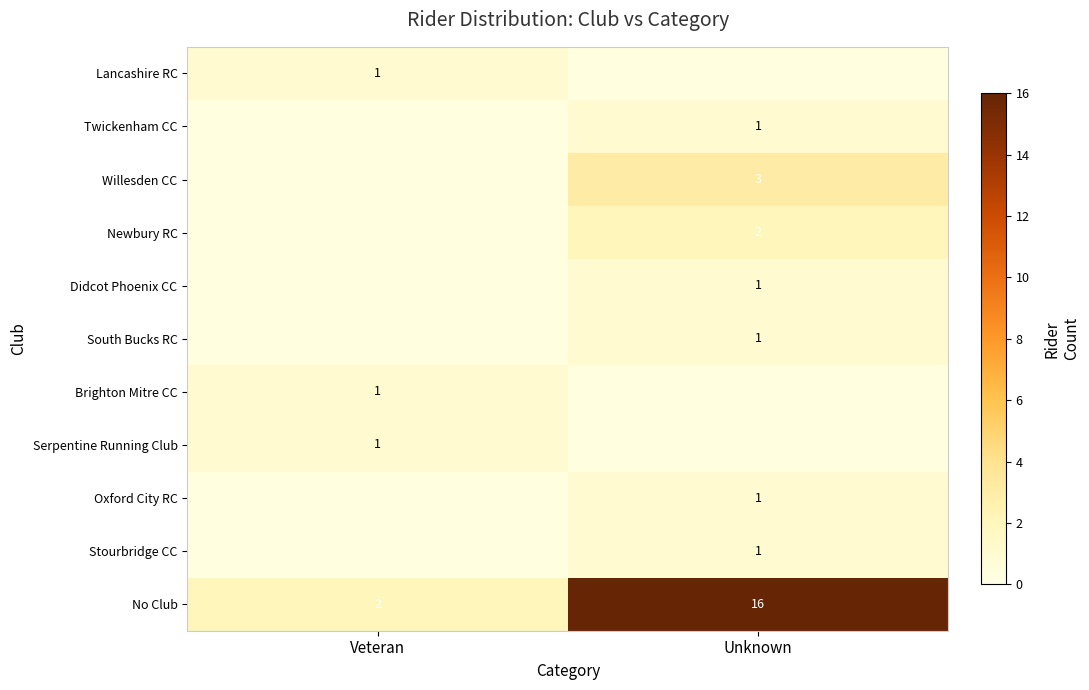

The value of Newbury RC at Unknown is 3. True or false?

False